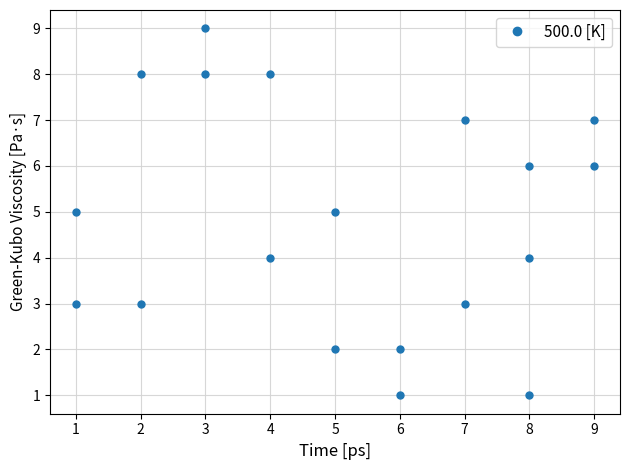

List the labels in order of value, smallest first.

6, 8, 5, 6, 1, 2, 7, 4, 8, 1, 5, 8, 9, 7, 9, 2, 3, 4, 3